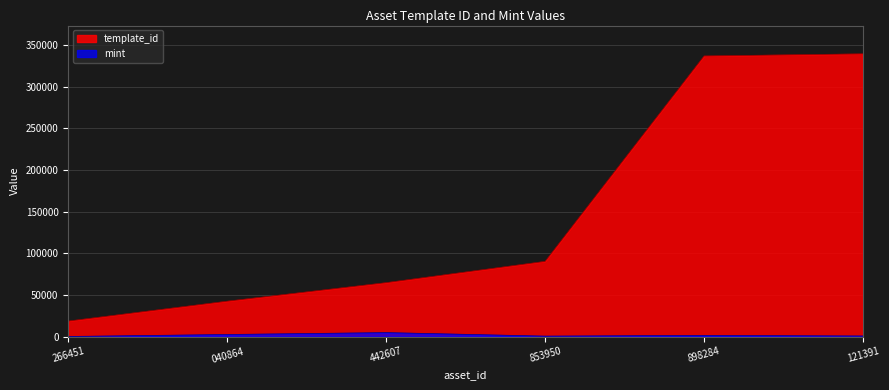

Where is template_id nearest to the value 178904?

853950